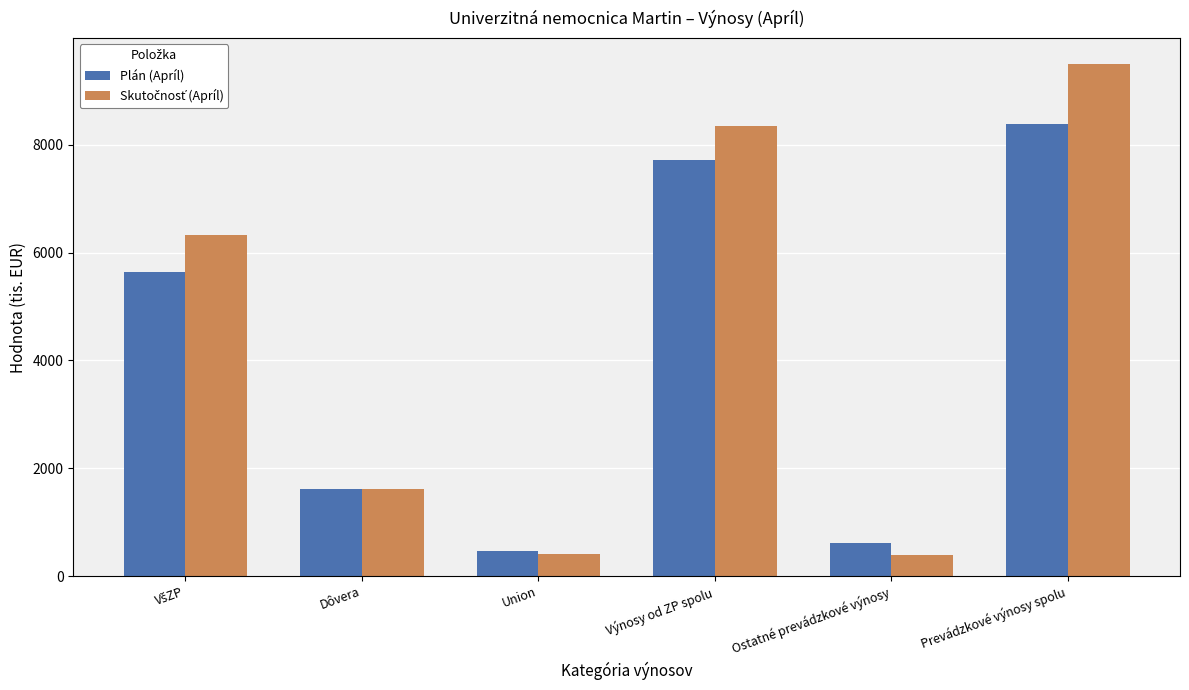

What is the total value across all series at Dôvera?

3227.6